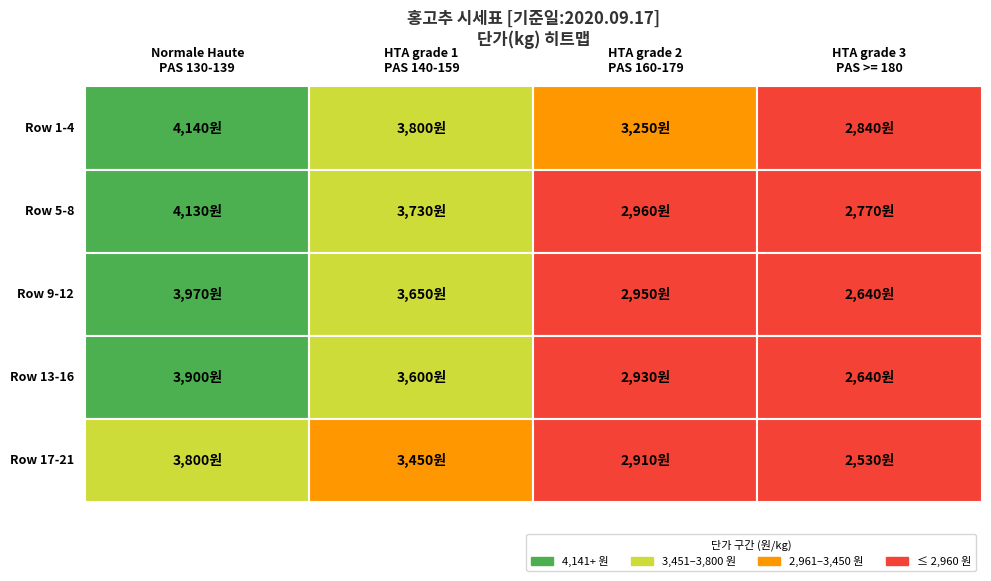

At which label does HTA grade 1
PAS 140-159 reach its peak?

Row 1-4